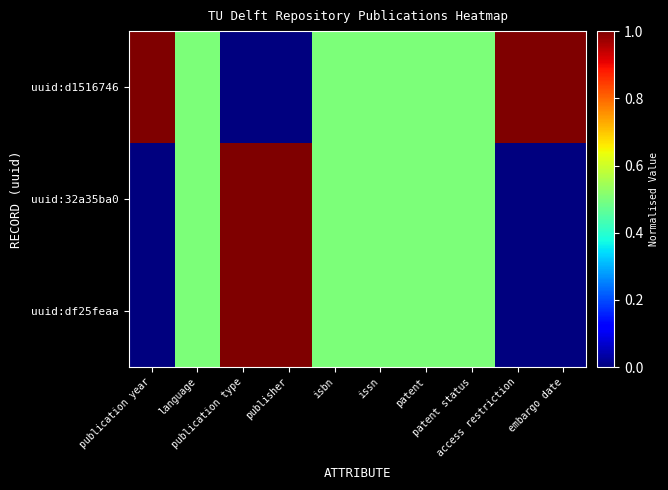

At publisher, list the series in order from largest to smallest.

uuid:32a35ba0, uuid:df25feaa, uuid:d1516746